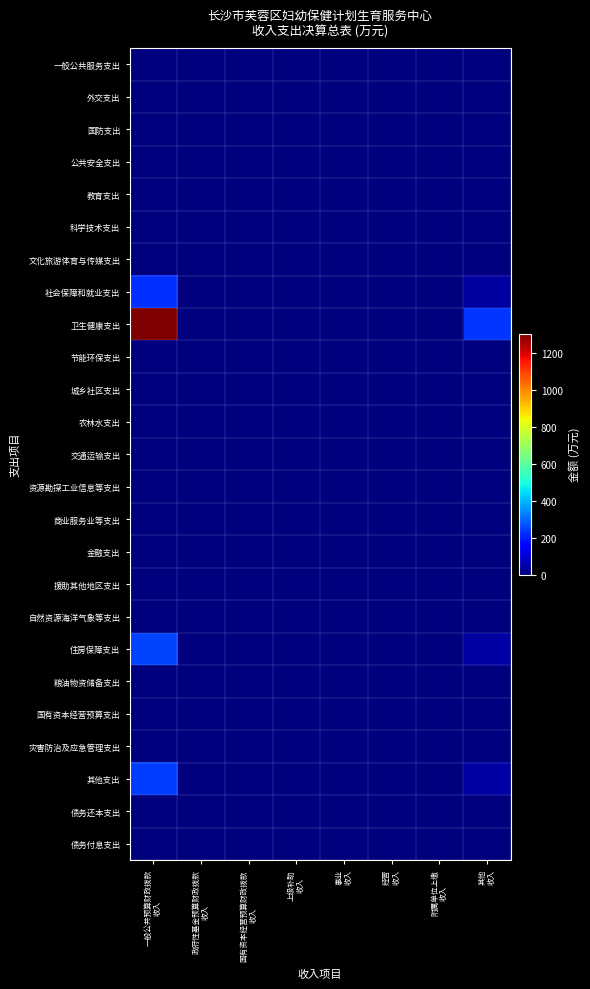

Which series has the largest range (max minus min)?

卫生健康支出